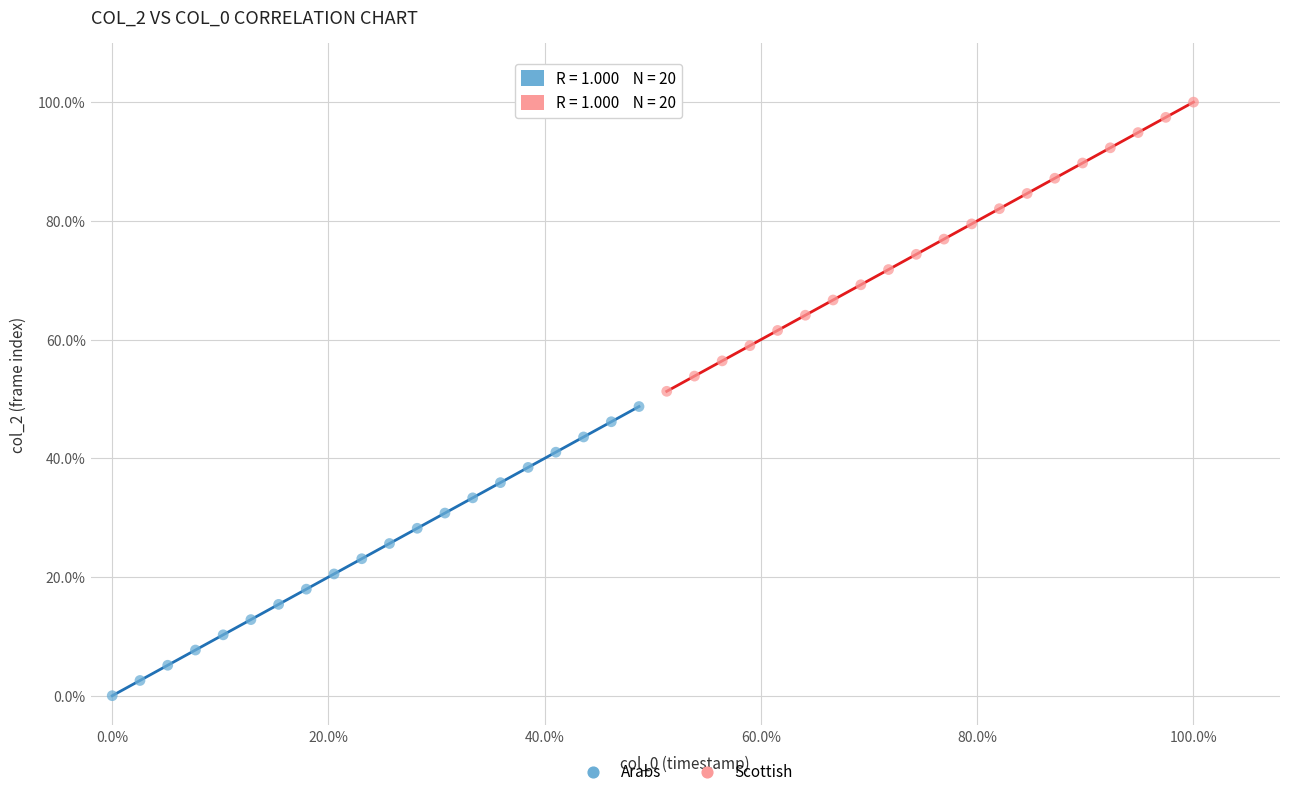

Which series reaches the minimum Y coordinate?

Arabs